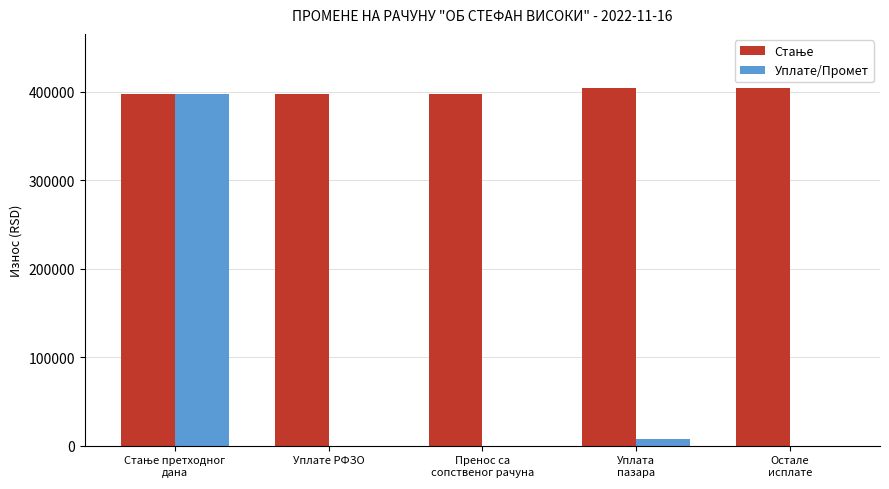

What is the maximum value shown in the chart?

404892.3